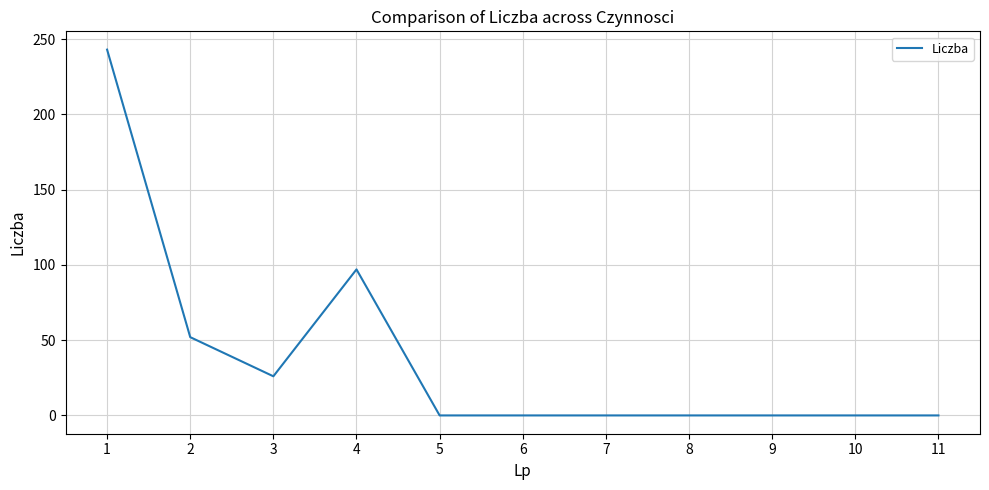

What is the greatest value displayed?

243